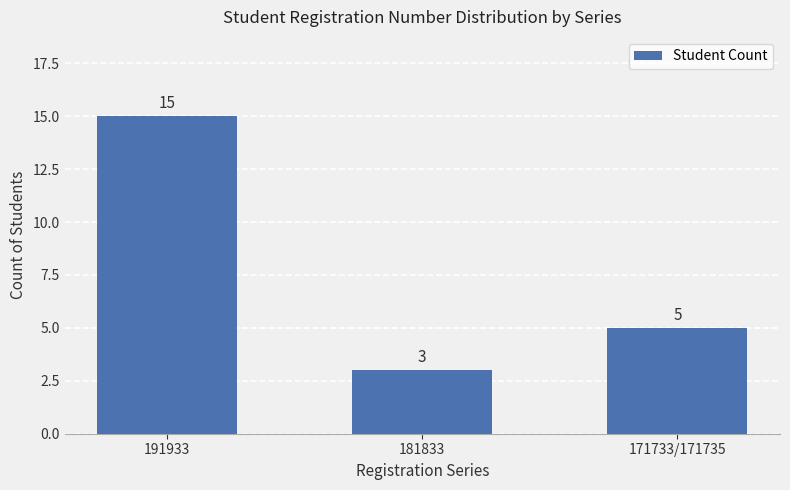

List the labels in order of value, smallest first.

181833, 171733/171735, 191933